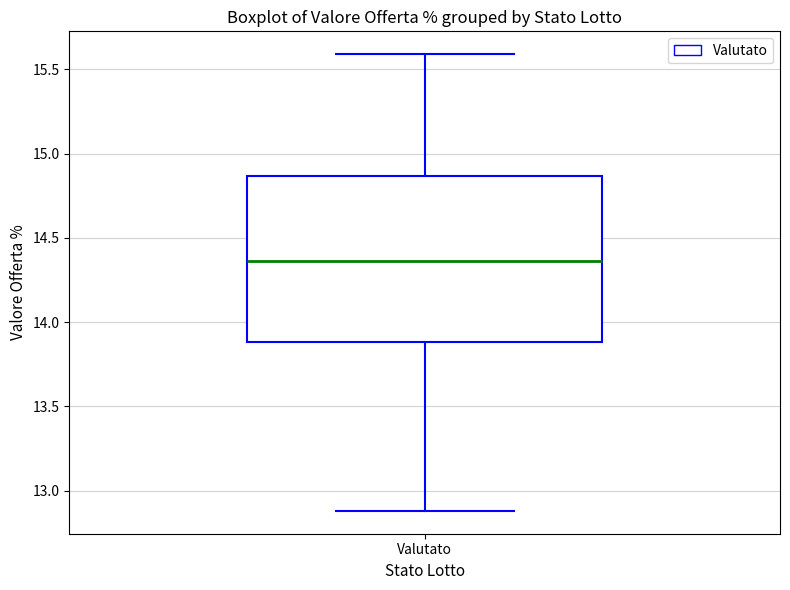

Where does the upper whisker of the box for Valutato end on the y-axis? The values are not printed on the chart, so give them approximately, as read against the axis.

15.60